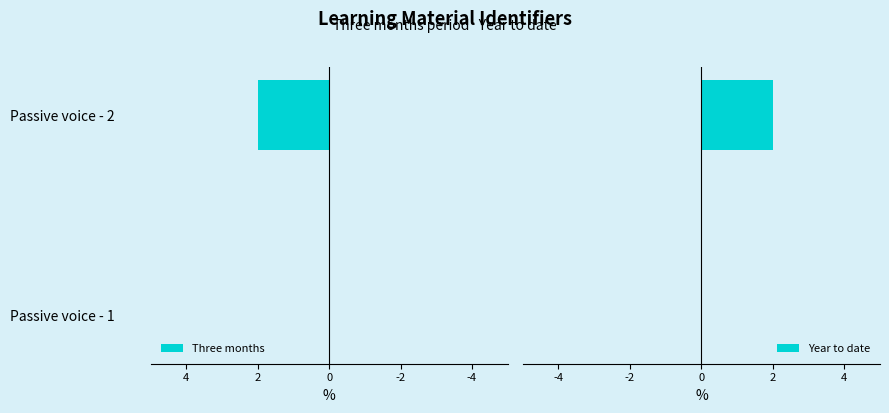

What is the total value across all series at Passive voice - 2?

4